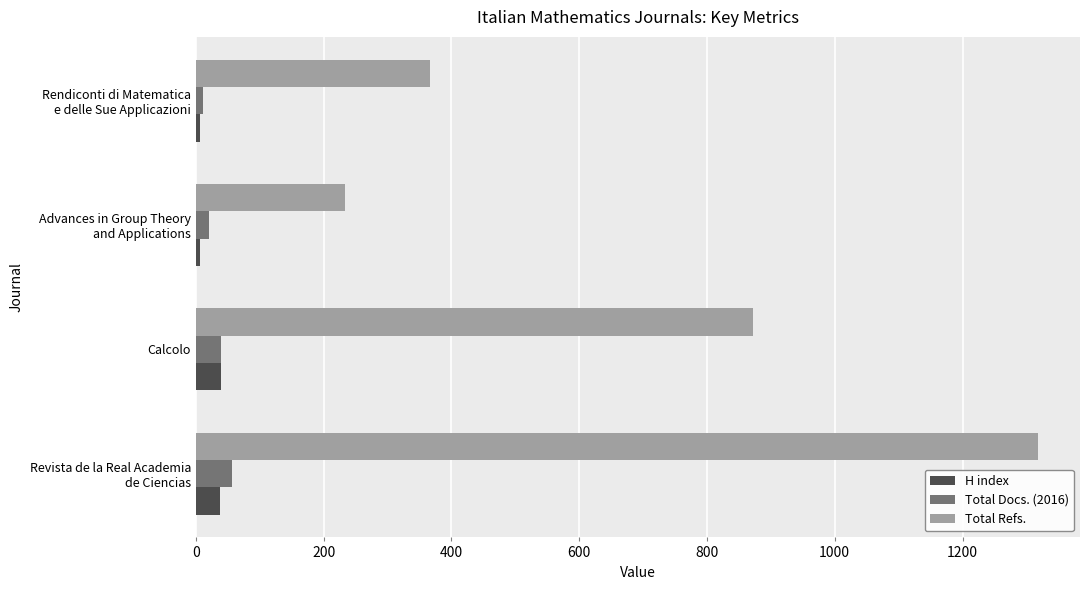

What is the sum of all Total Refs. values?

2789